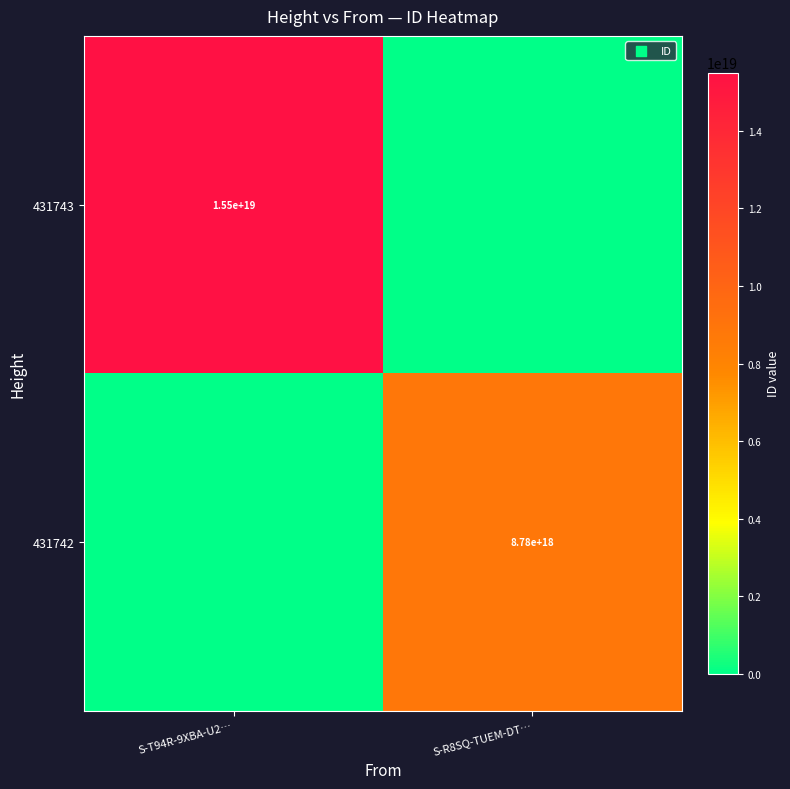

What is the total value across all series at S-R8SQ-TUEM-DT…?

8780197237260806144